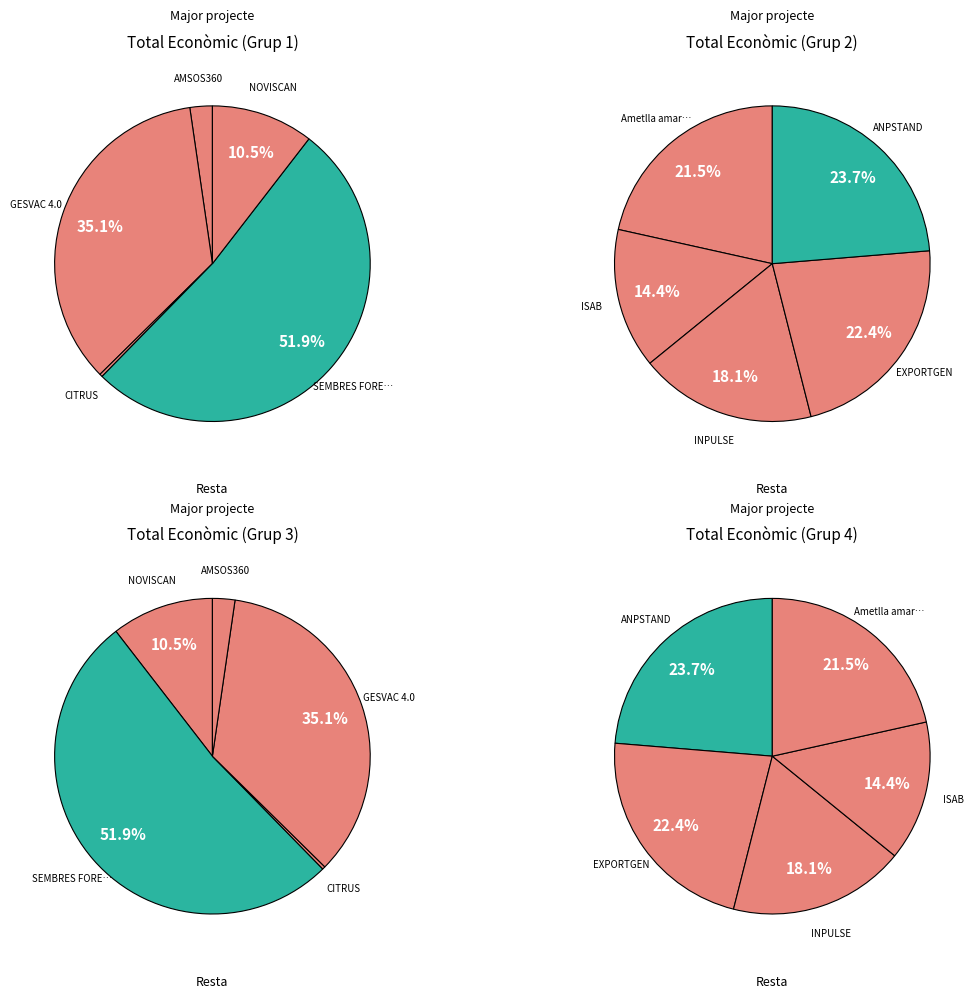

What is the smallest slice in the pie chart?

CITRUS